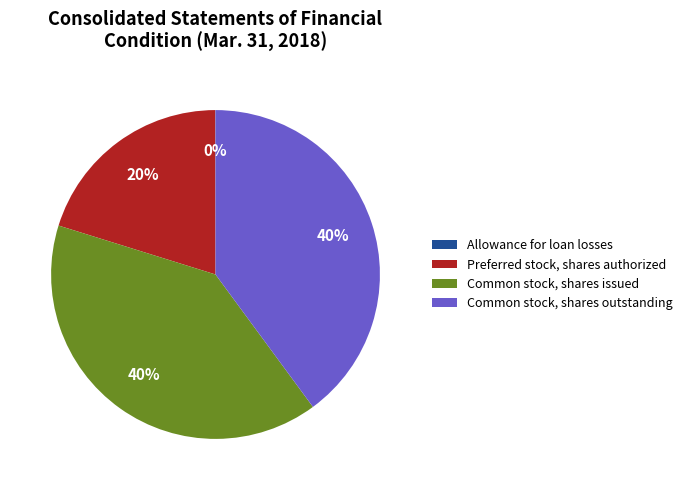

To the nearest percent, what is the combined percentage of Common stock, shares outstanding and Common stock, shares issued?

80%